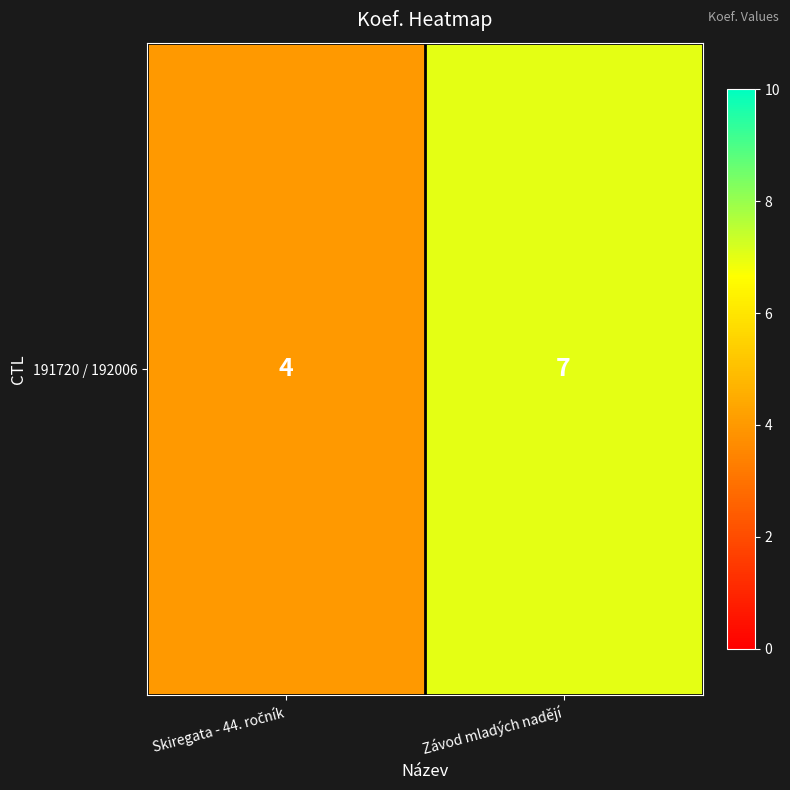

What is the change in value from Skiregata - 44. ročník to Závod mladých nadějí?

+3